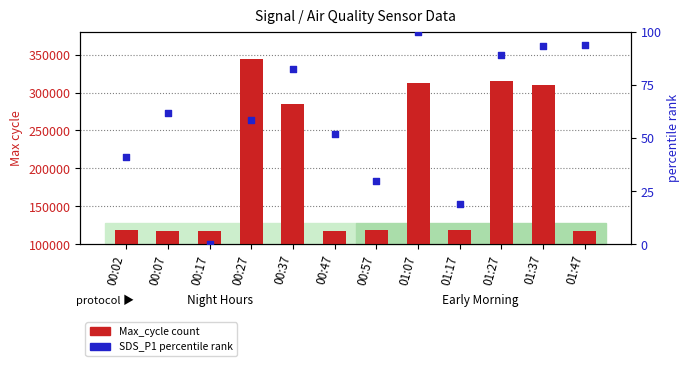

What is the total value across all series at 00:02?

119147.0